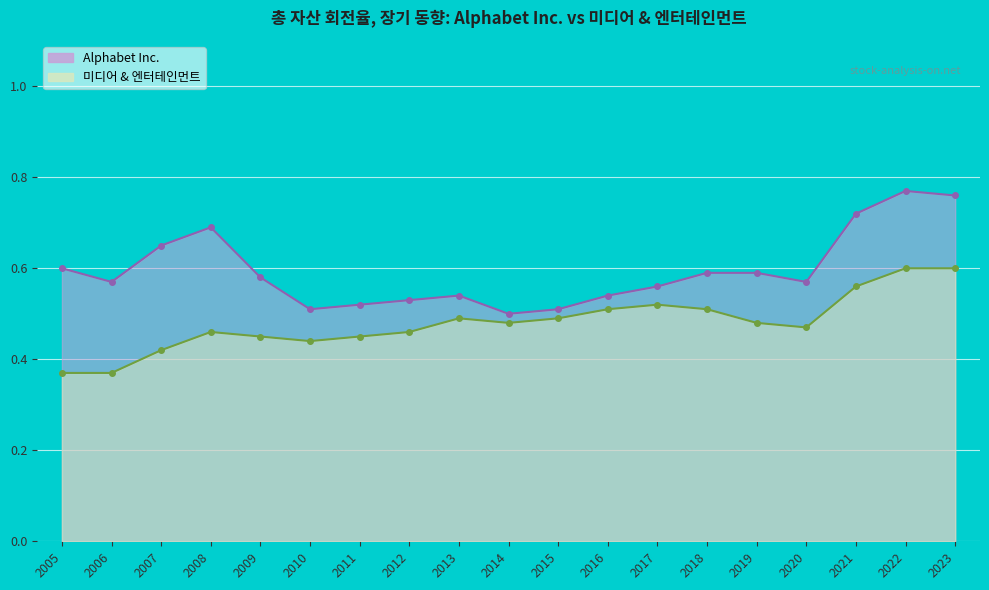

In 미디어 & 엔터테인먼트, how many points are lower than both neighbors (excluding endpoints)?

3